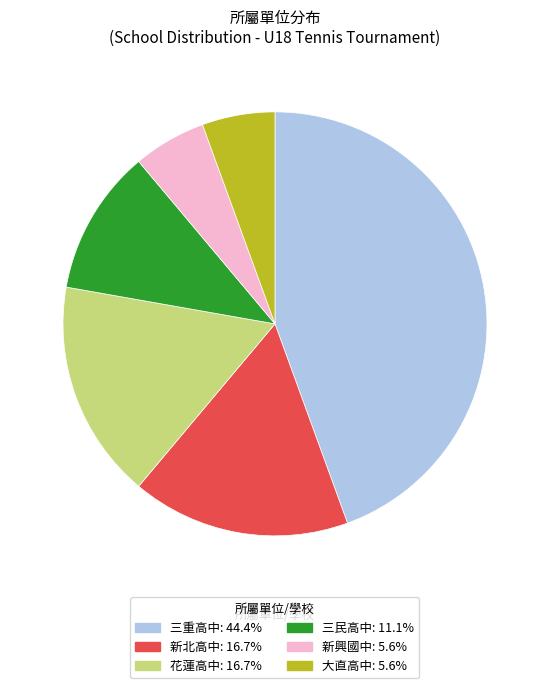

Does any single category account for the majority?

No